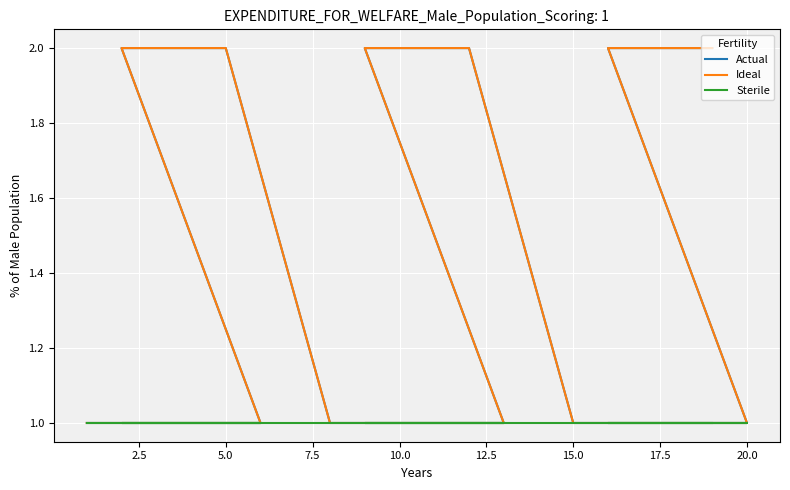

Which series changed the most between 5.0 and 17.5?

Actual